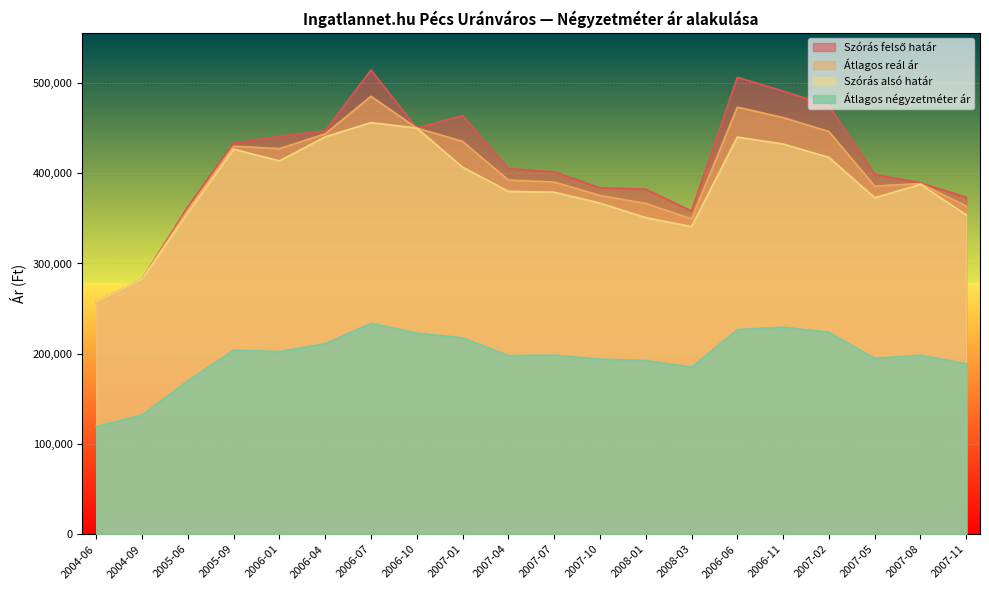

True or false: Átlagos négyzetméter ár and Átlagos reál ár intersect in this chart.

False